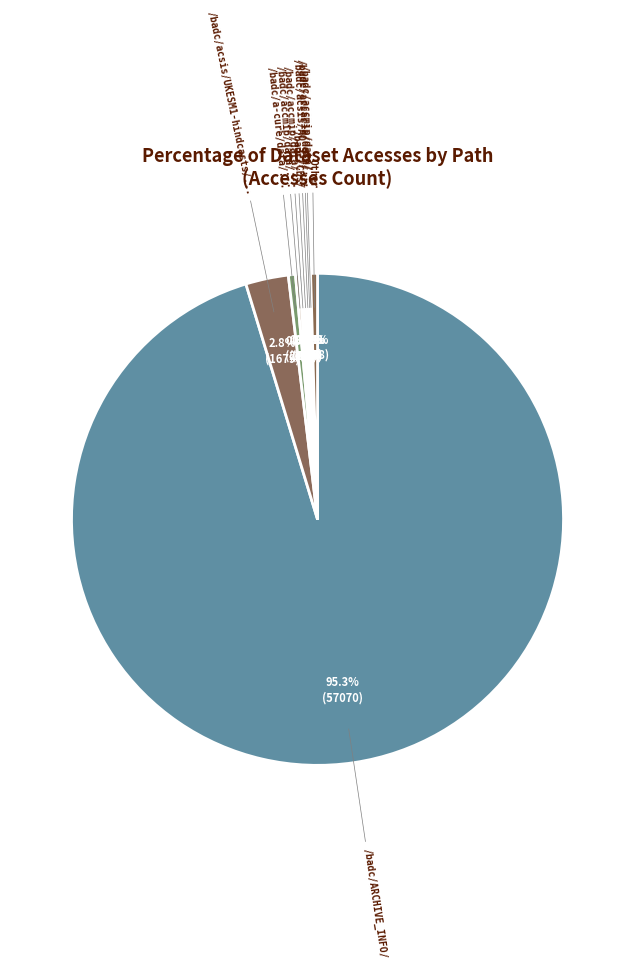

What is the largest slice in the pie chart?

/badc/ARCHIVE_INFO/